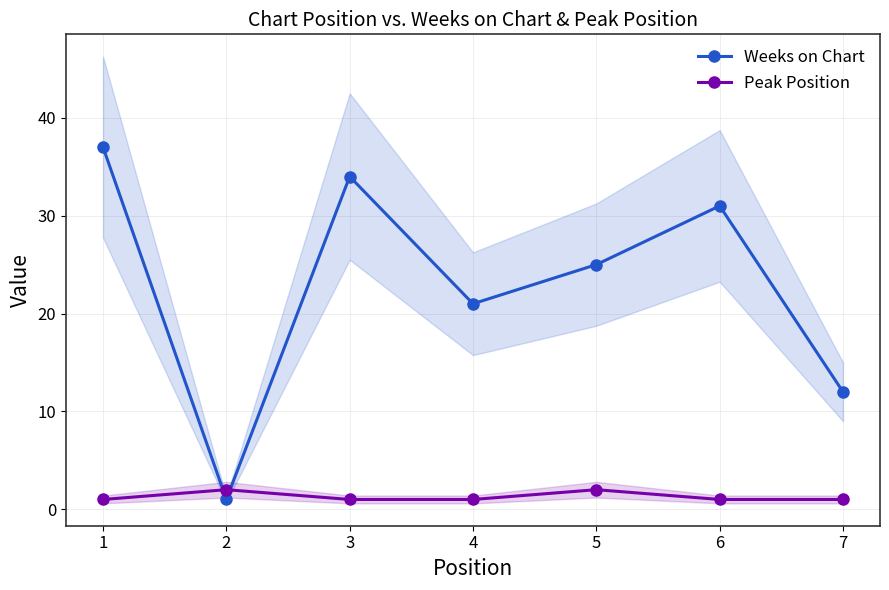

What is the difference between the highest and lowest values at 3?

33